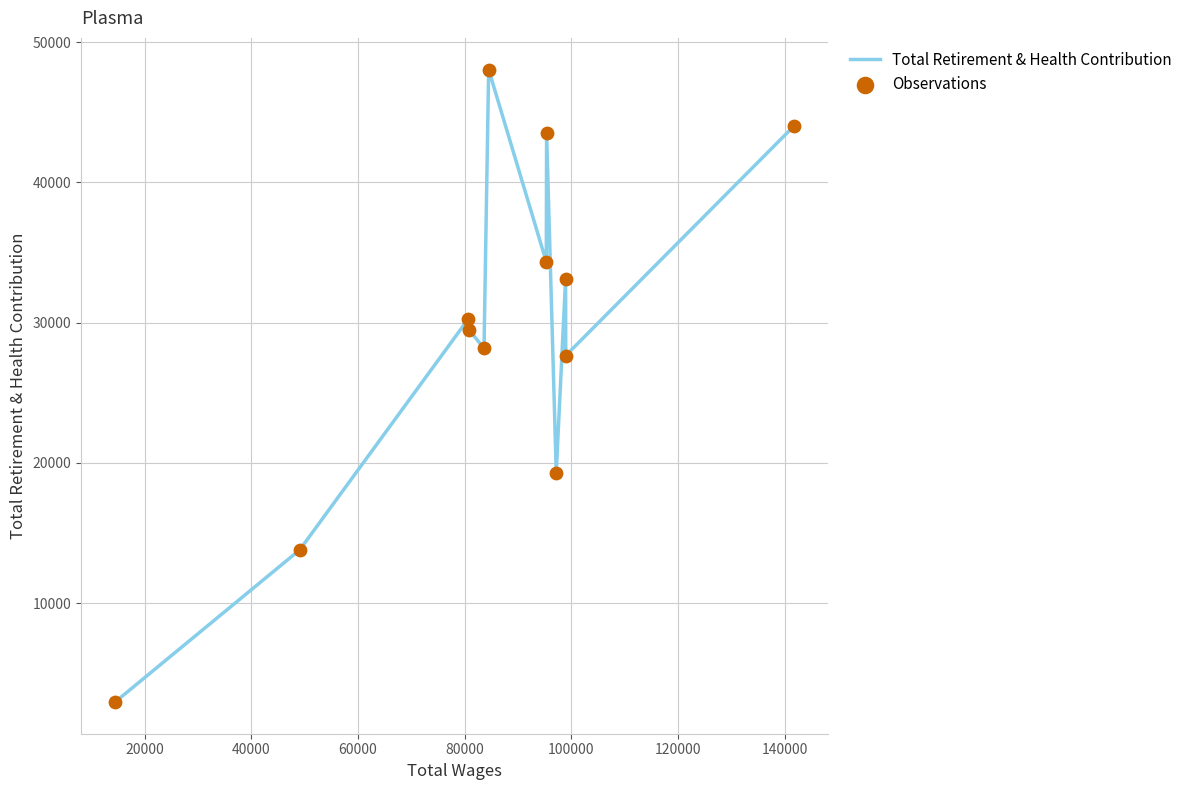

What is the minimum value shown in the chart?

2941